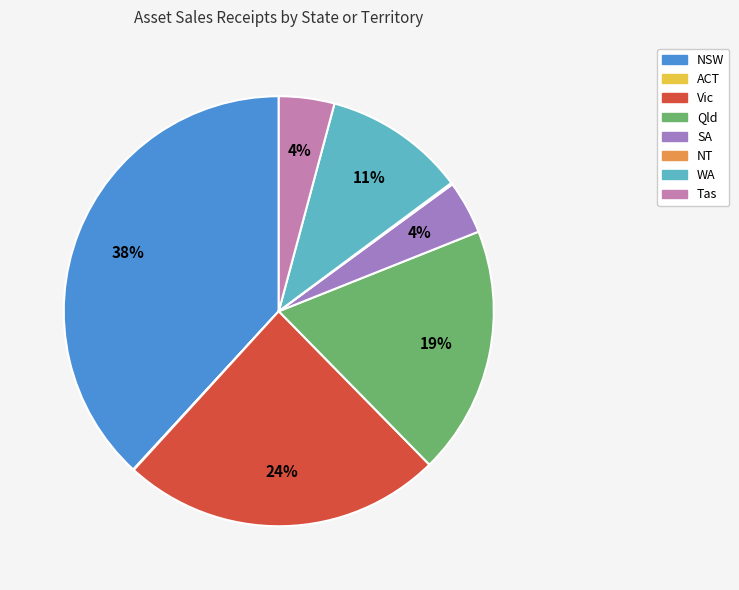

Which slice is the largest?

NSW